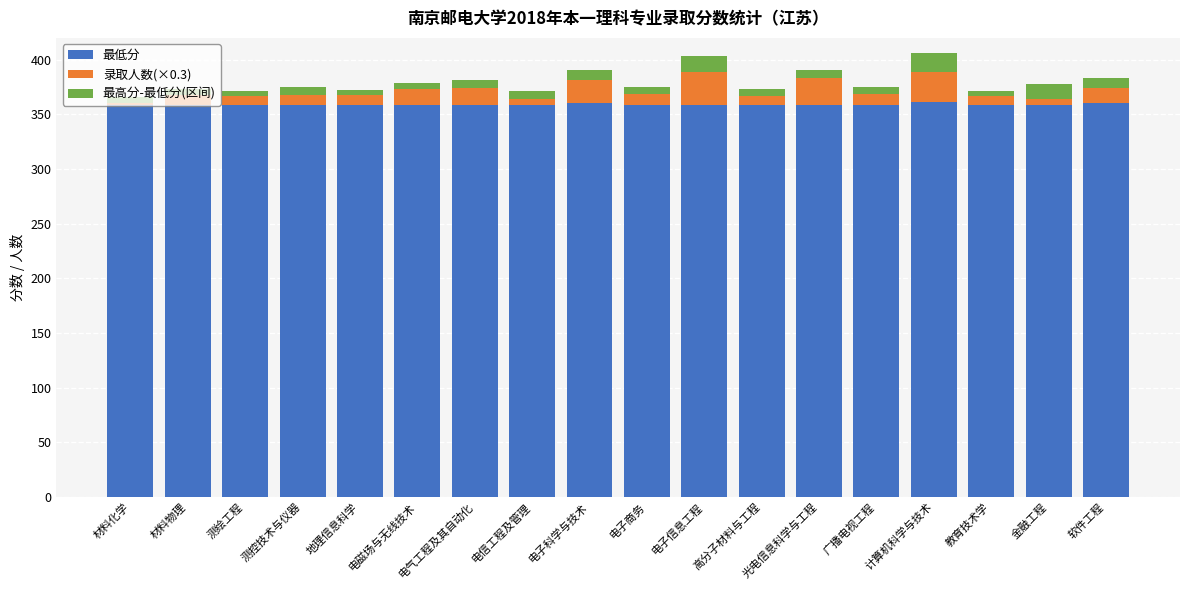

The 最低分 series shows 525.6 at 测绘工程. True or false?

False